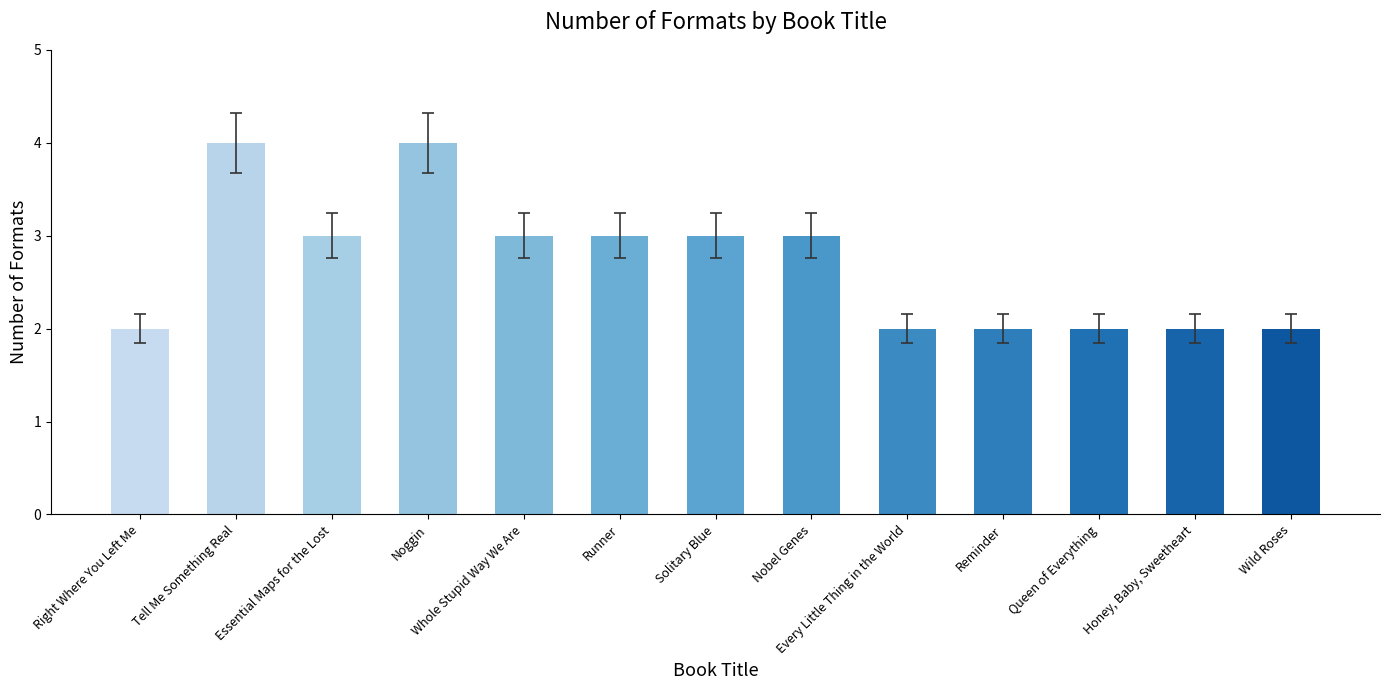

What is the change in value from Whole Stupid Way We Are to Reminder?

-1